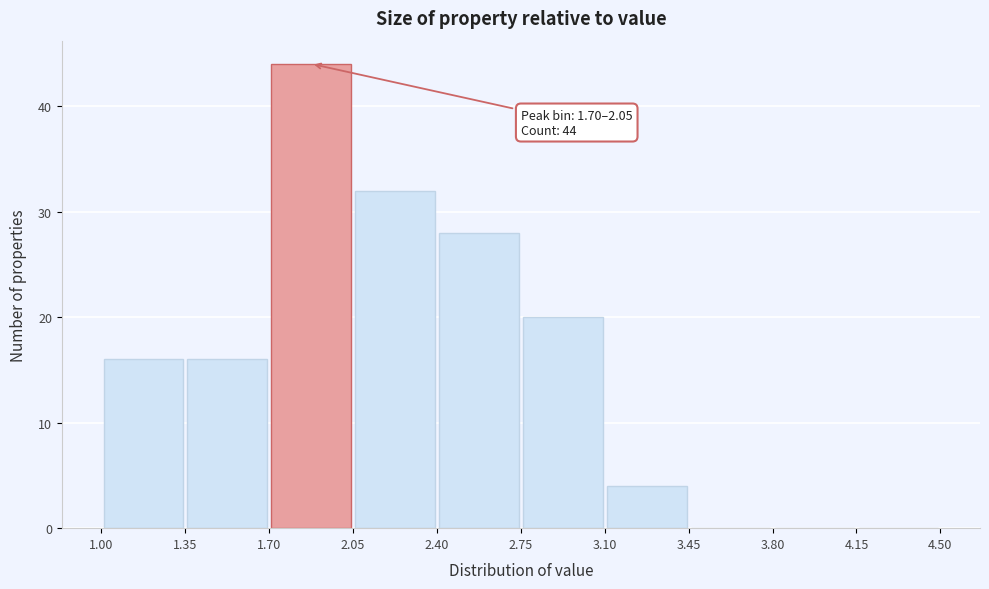

Which range on the x-axis has the tallest bar?

1.70 to 2.05